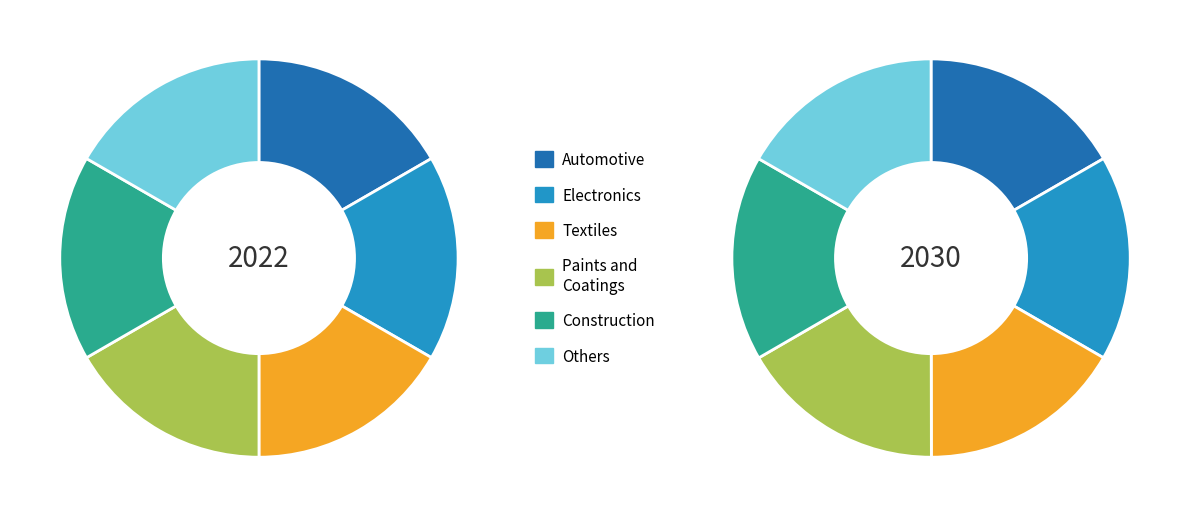

How many slices are in this pie chart?

6